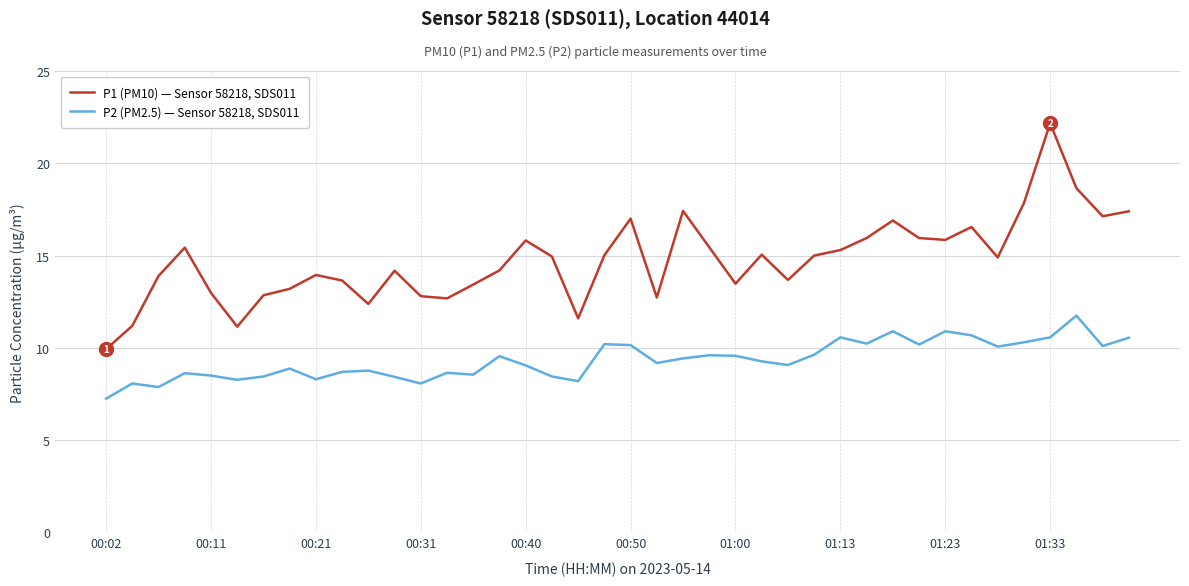

True or false: P2 (PM2.5) — Sensor 58218, SDS011 and P1 (PM10) — Sensor 58218, SDS011 cross at least once.

False